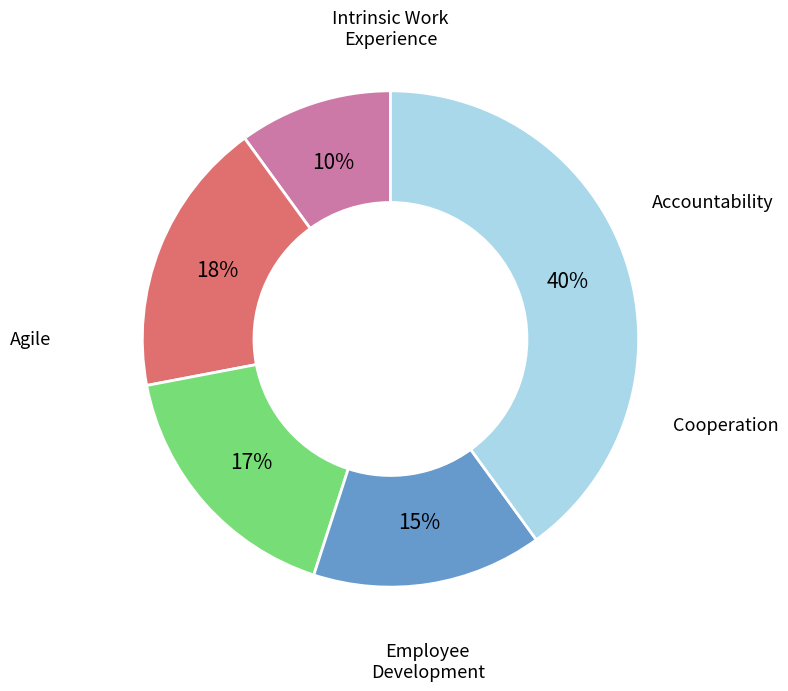

Does any single category account for the majority?

No